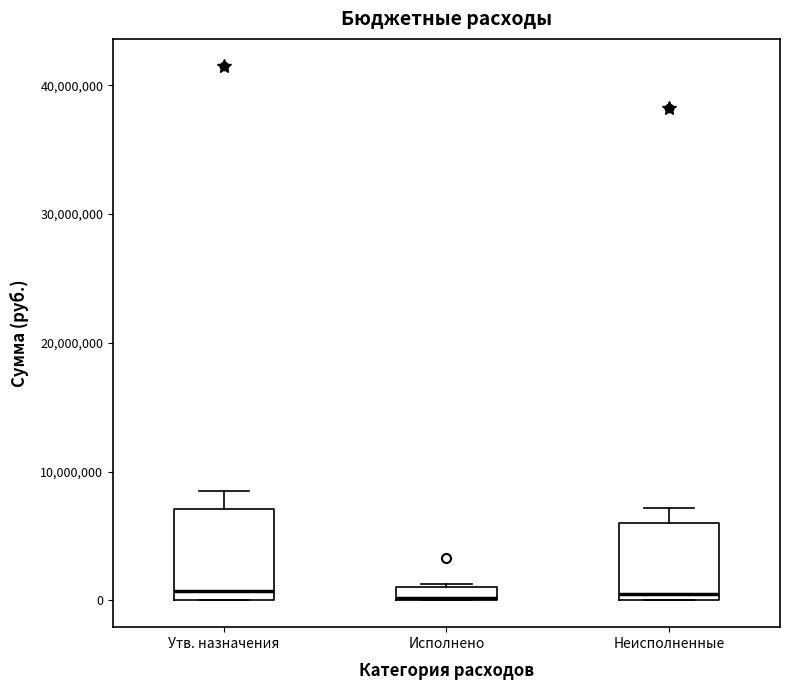

Comparing the boxes themselves (not the whiskers), which one is the tallest?

Утв. назначения